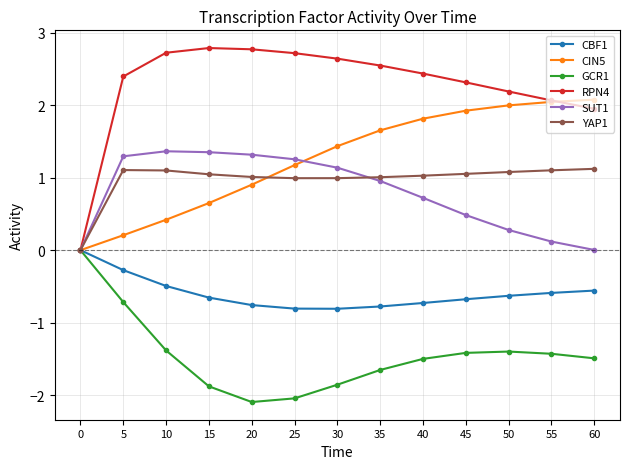

How many lines are shown in the chart?

6